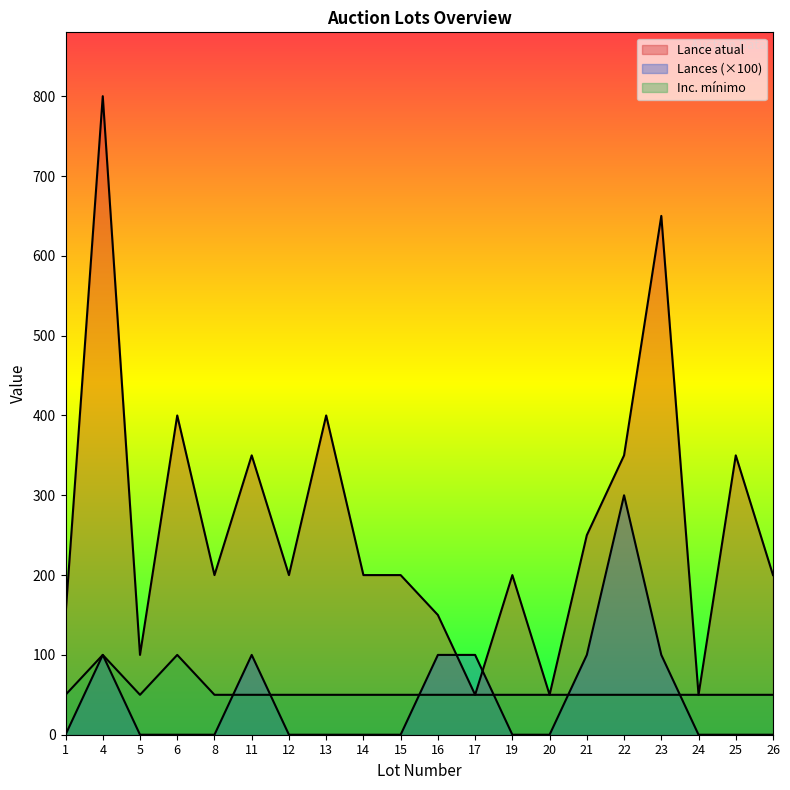

What are all the series names shown in the legend?

Lance atual, Lances, Inc. mínimo